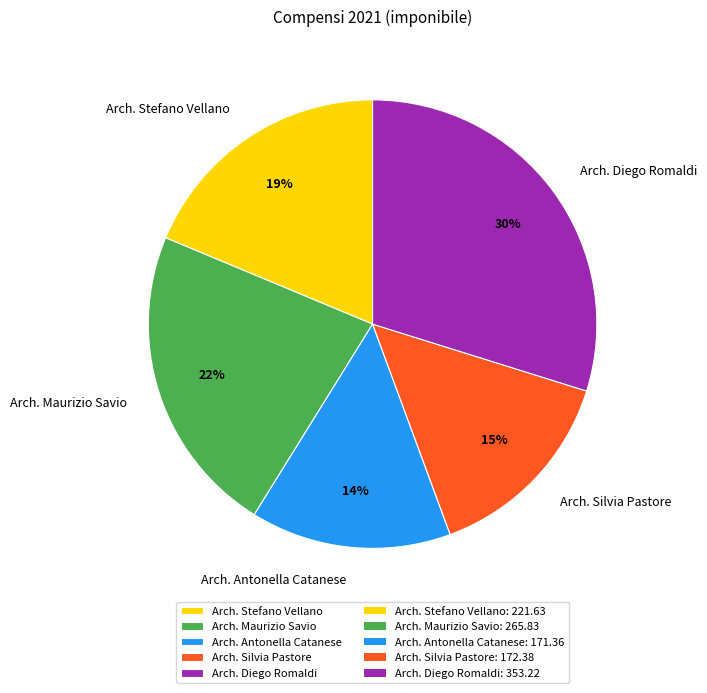

Combined, do Arch. Stefano Vellano and Arch. Maurizio Savio account for over 50%?

No